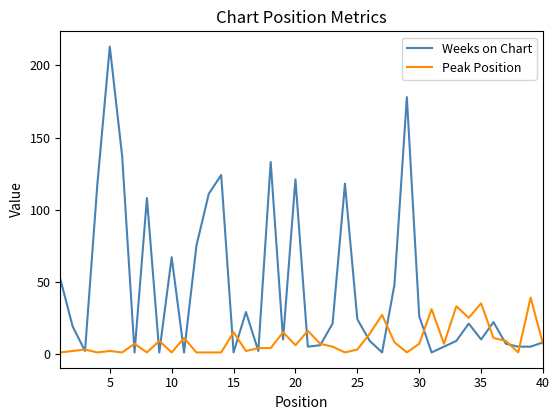

Which series has the largest total across all categories?

Weeks on Chart